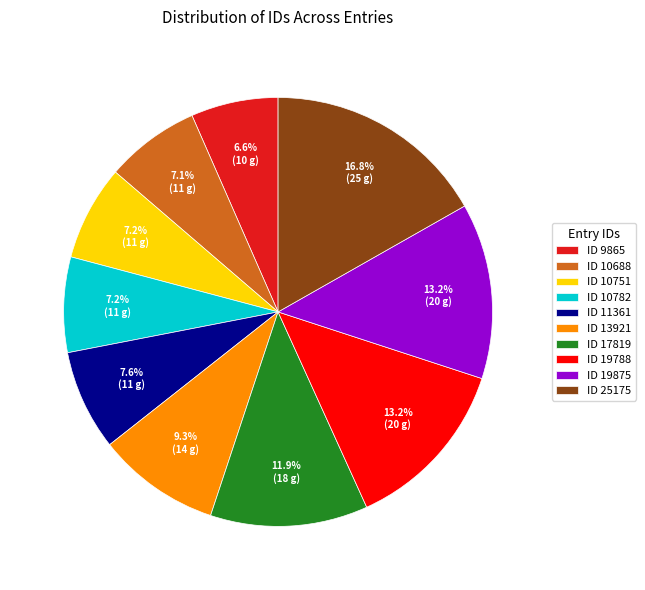

To the nearest percent, what is the difference between the largest and smallest slice percentages?

10%